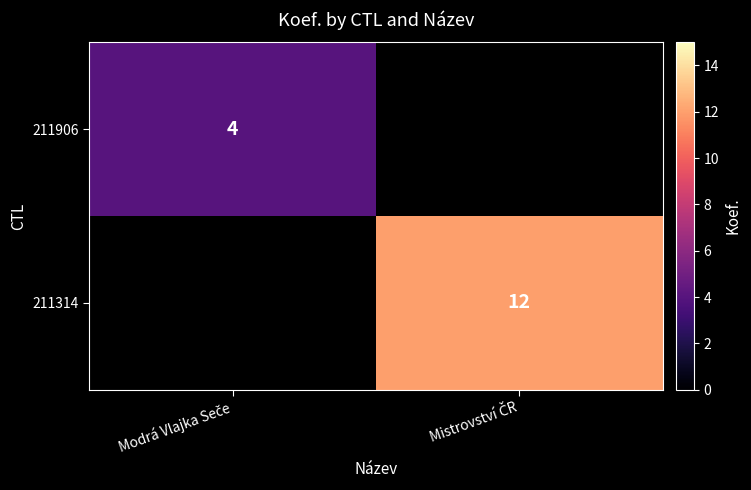

List the labels in order of 211906 value, smallest first.

Modrá Vlajka Seče, Mistrovství ČR